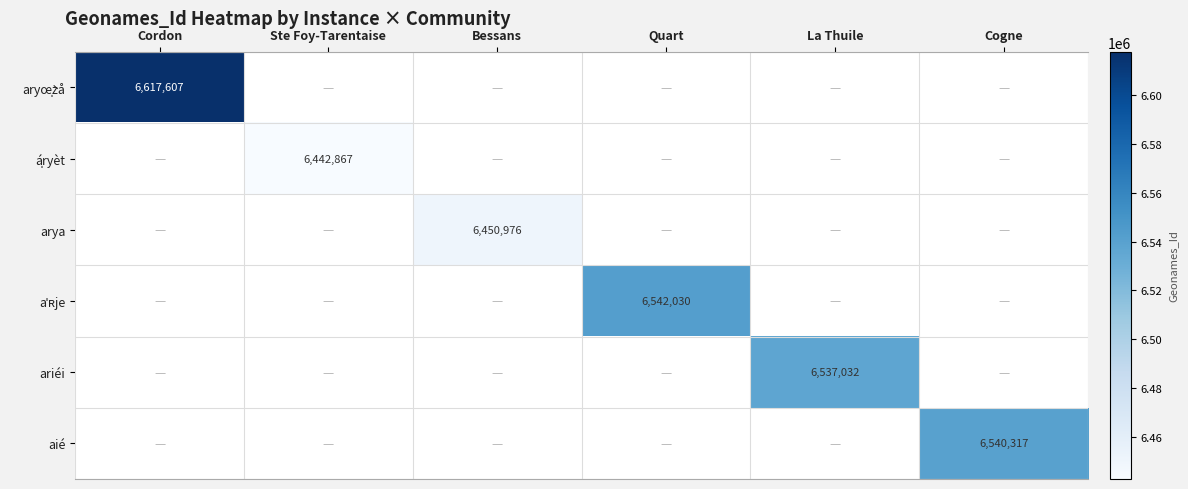

Between Cogne and Quart, which is larger?

Quart